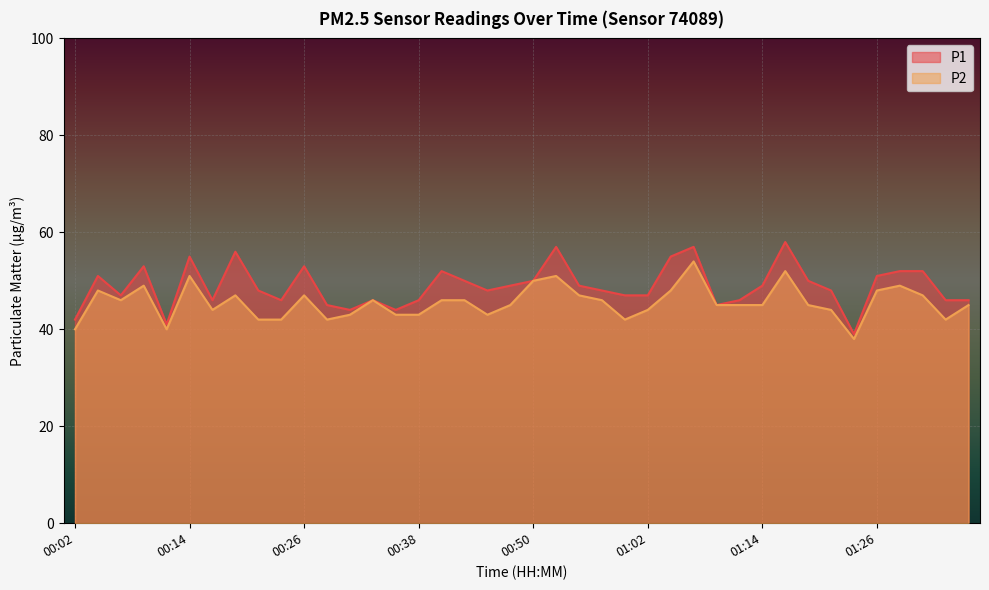

How many values in the P2 series are below 45?

15